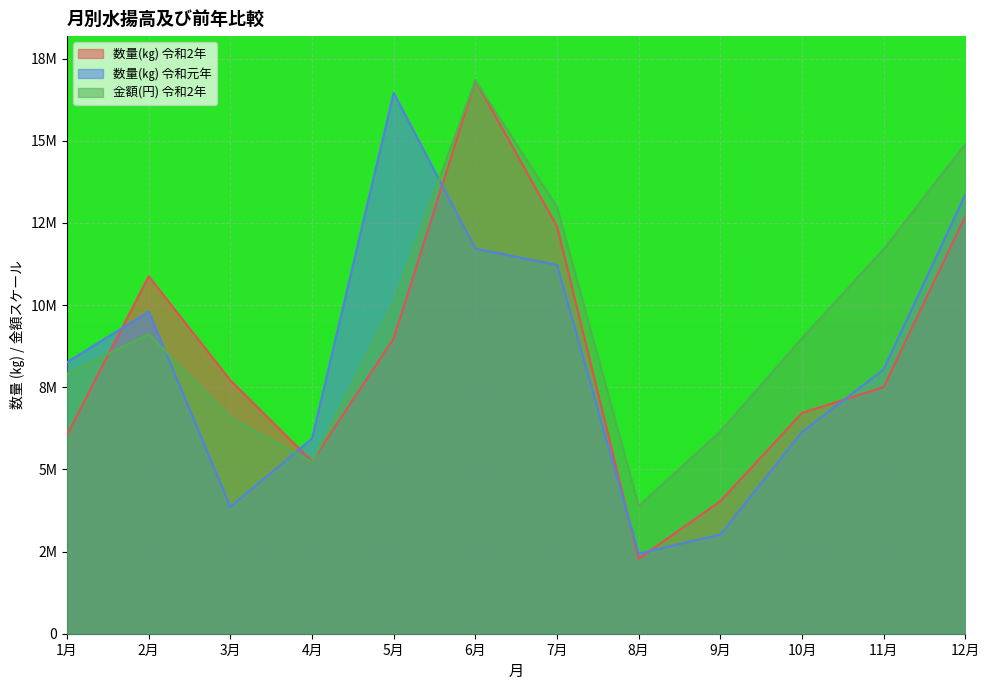

The value of 金額(円) 令和2年 at 6月 is 27640889.7. True or false?

False